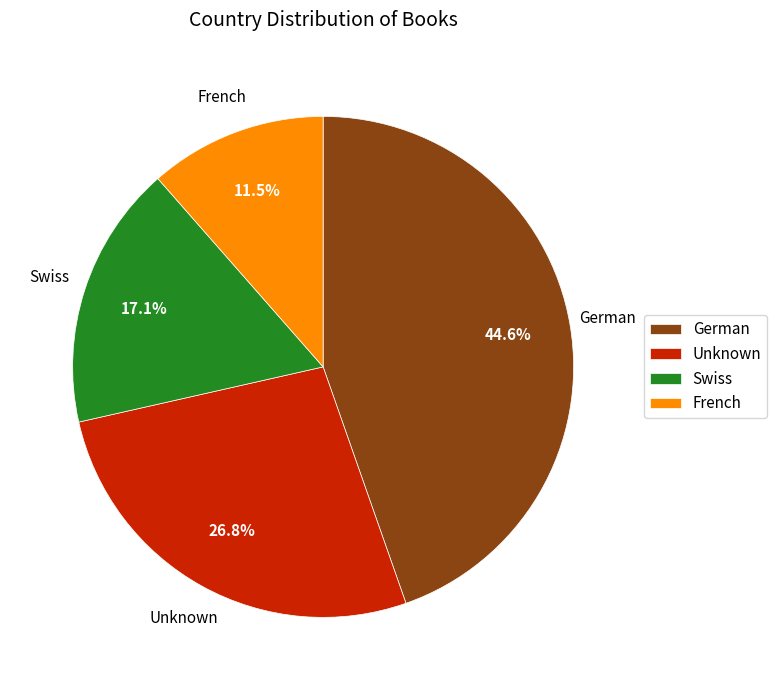

Is there any slice that represents more than half of the pie?

No